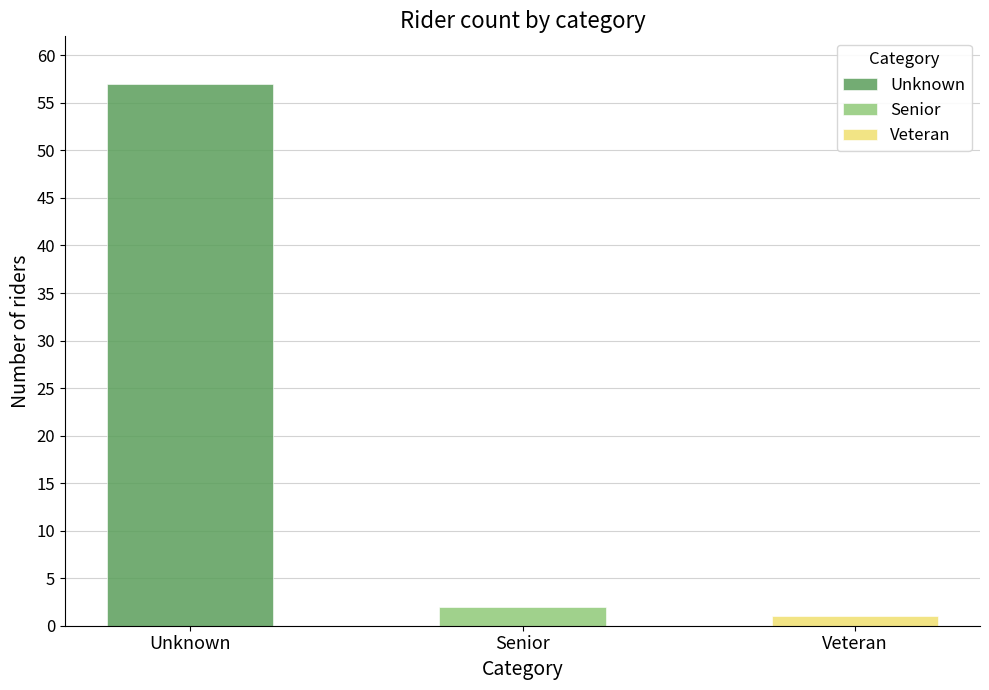

List the labels in order of Veteran value, largest first.

Unknown, Senior, Veteran, 3